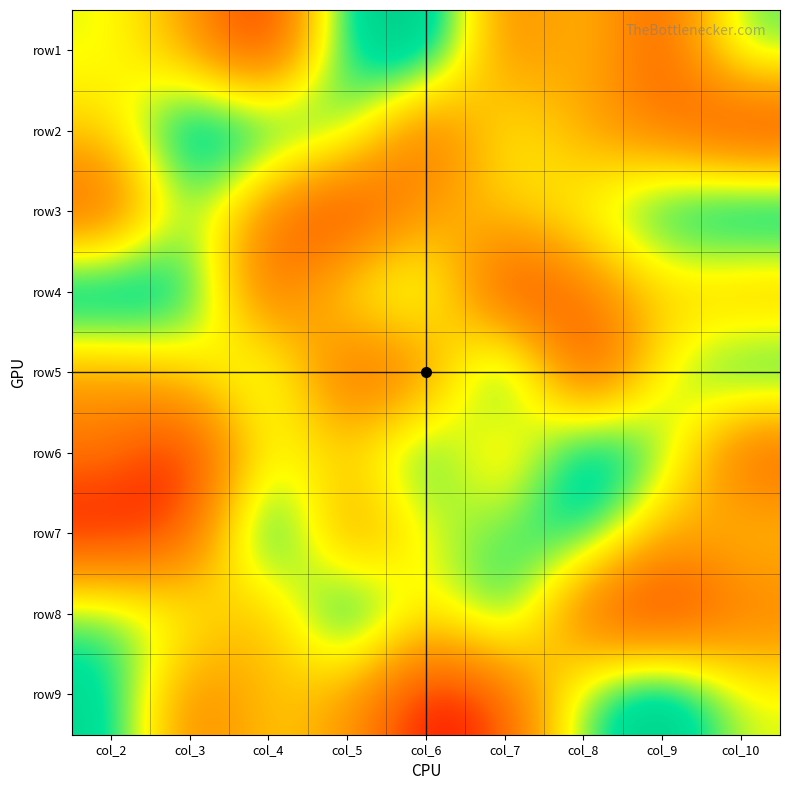

Reading right to left, transcribe all the data shown in this chart.

row1: col_10=7	col_9=2	col_8=5	col_7=3	col_6=9	col_5=8	col_4=1	col_3=4	col_2=6
row2: col_10=1	col_9=3	col_8=4	col_7=6	col_6=2	col_5=7	col_4=8	col_3=9	col_2=5
row3: col_10=9	col_9=8	col_8=6	col_7=5	col_6=4	col_5=1	col_4=3	col_3=7	col_2=2
row4: col_10=4	col_9=5	col_8=3	col_7=1	col_6=7	col_5=6	col_4=2	col_3=8	col_2=9
row5: col_10=8	col_9=6	col_8=1	col_7=9	col_6=3	col_5=2	col_4=7	col_3=5	col_2=4
row6: col_10=2	col_9=7	col_8=9	col_7=4	col_6=8	col_5=5	col_4=6	col_3=1	col_2=3
row7: col_10=5	col_9=4	col_8=8	col_7=7	col_6=6	col_5=3	col_4=9	col_3=2	col_2=1
row8: col_10=3	col_9=1	col_8=2	col_7=8	col_6=5	col_5=9	col_4=4	col_3=6	col_2=7
row9: col_10=6	col_9=9	col_8=7	col_7=2	col_6=1	col_5=4	col_4=5	col_3=3	col_2=8